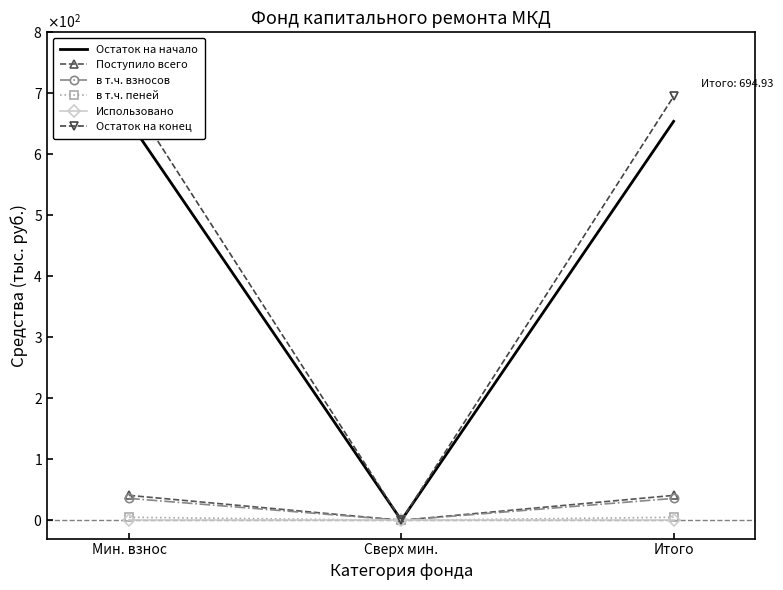

What are all the series names shown in the legend?

Остаток на начало, Поступило всего, в т.ч. взносов, в т.ч. пеней, Использовано, Остаток на конец